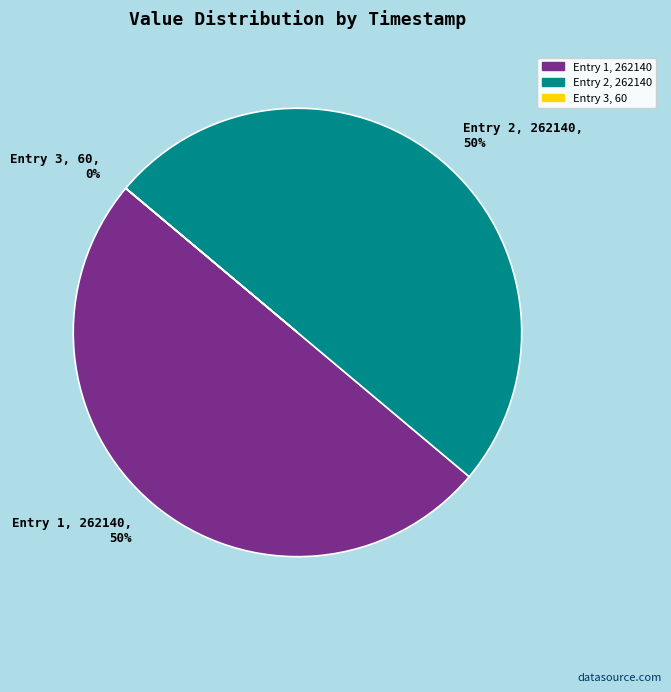

Do Entry 1, 262140 and Entry 2, 262140 together represent more than half of the pie?

Yes